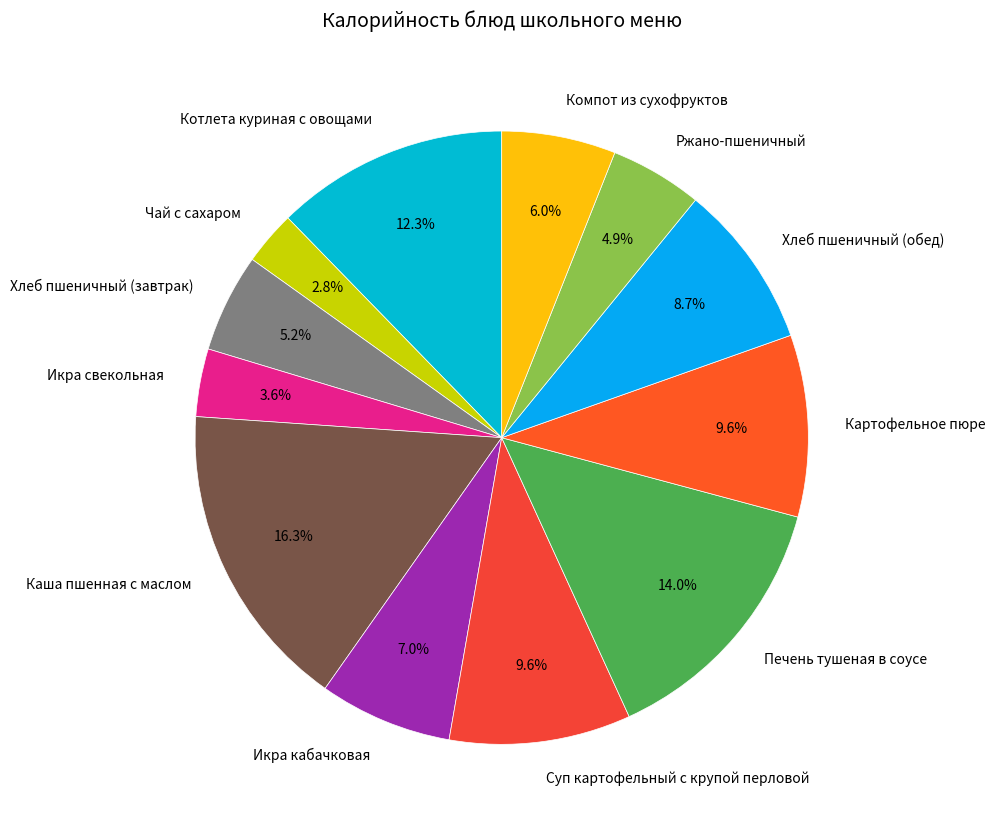

What percentage is the Котлета куриная с овощами slice, to the nearest percent?

12%